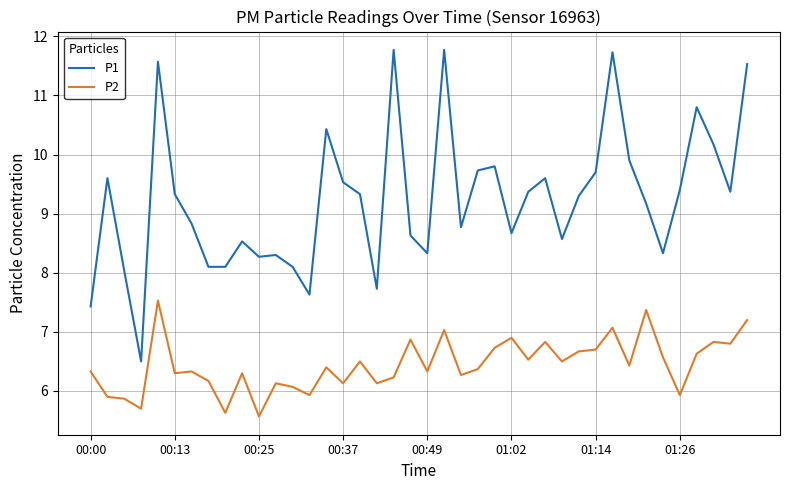

Rank the series by their maximum value, from highest to lowest.

P1, P2